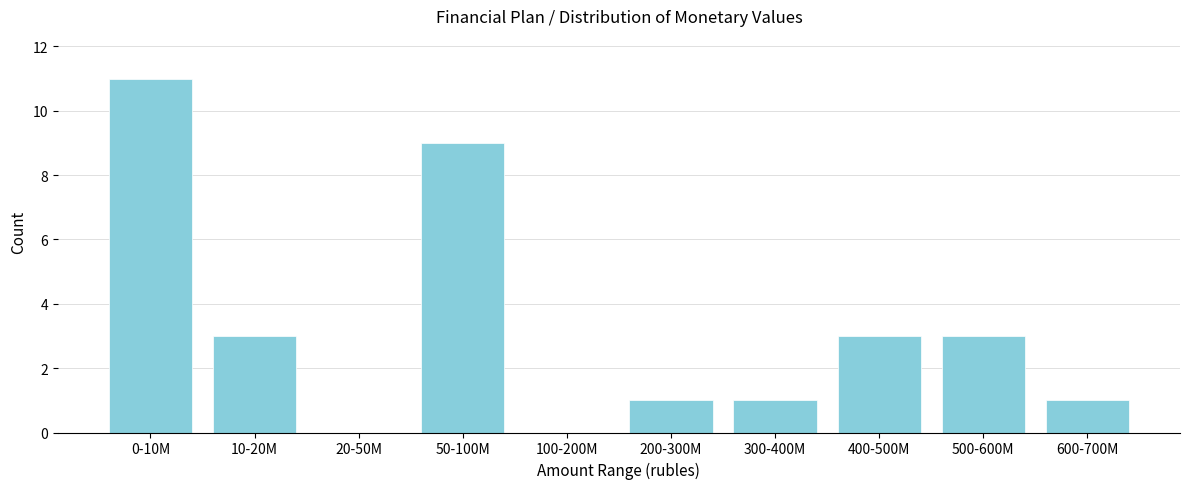

Reading left to right, transcribe all the data shown in this chart.

0-10M=11	10-20M=3	20-50M=0	50-100M=9	100-200M=0	200-300M=1	300-400M=1	400-500M=3	500-600M=3	600-700M=1